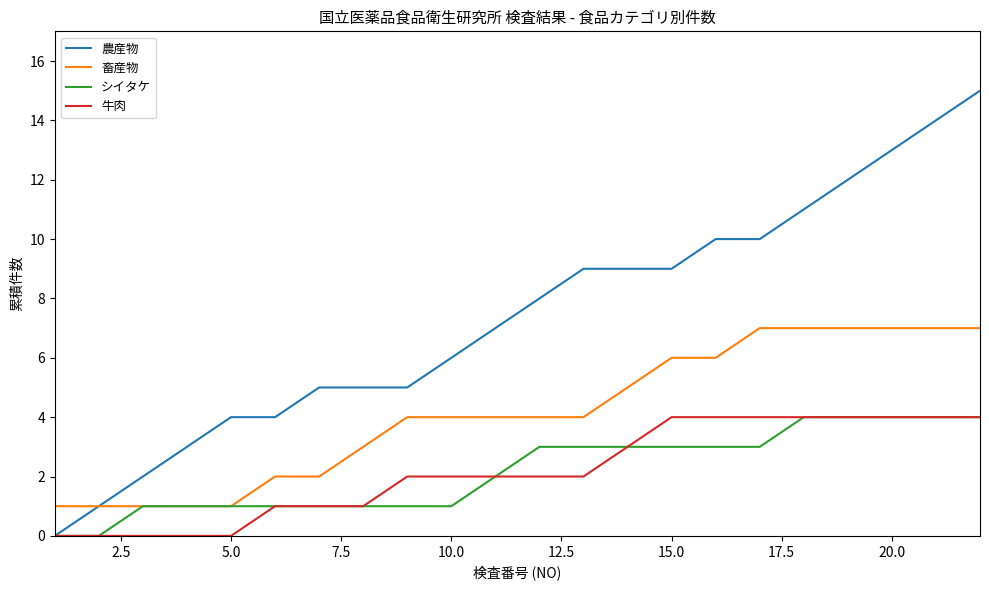

What is the maximum value for 畜産物?

7